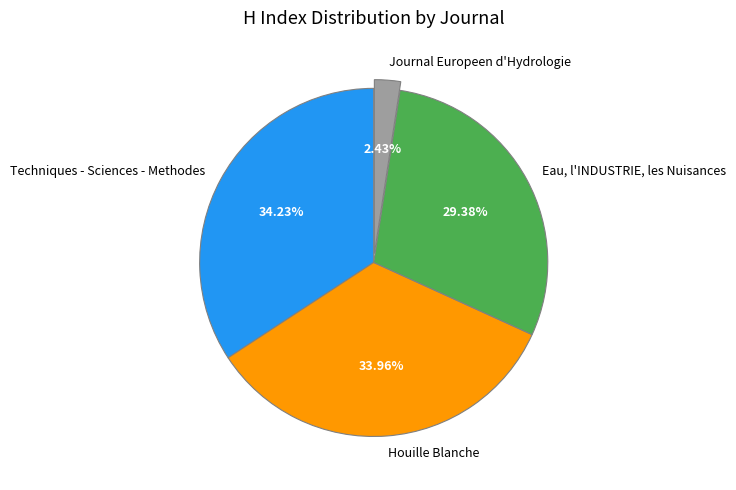

What is the smallest slice in the pie chart?

Journal Europeen d'Hydrologie